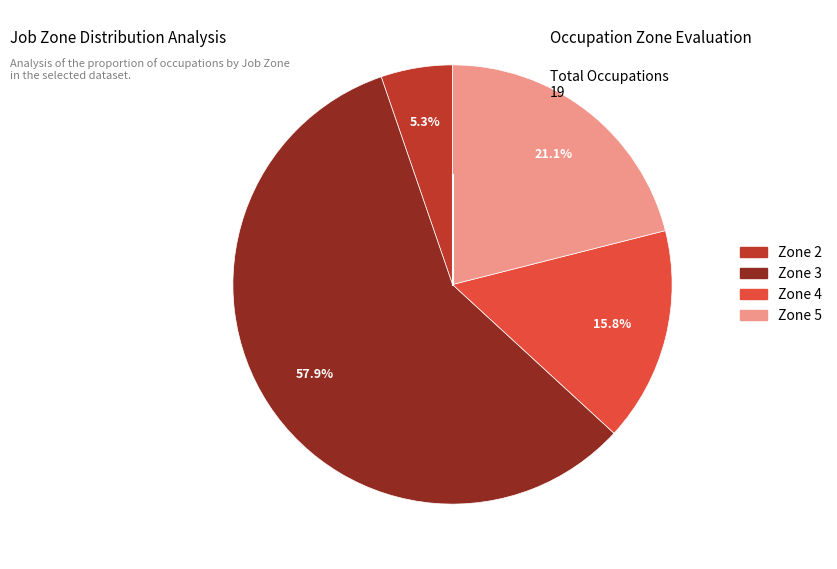

Is there a majority slice in this chart?

Yes